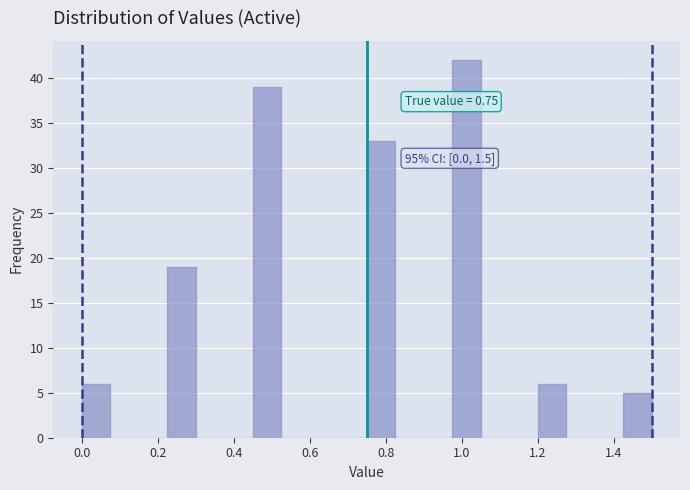

Around what value on the x-axis is the tallest bar? Give the approximate position of its centre, as read against the axis.

1.02